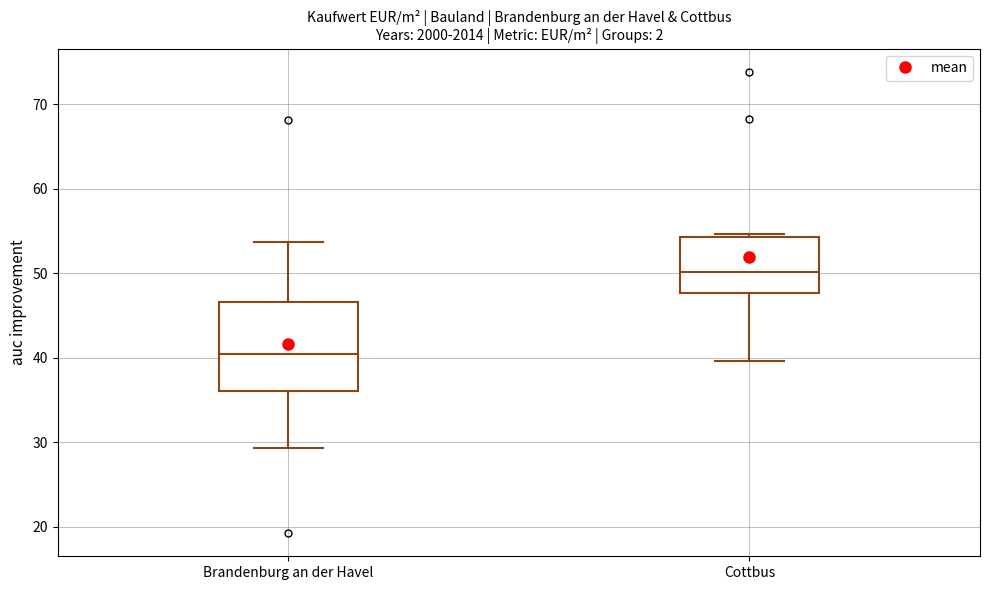

Reading left to right, read every box against the y-axis: the position of its median line, the range the box covers, and the ends of its whiskers. The values are not printed on the chart, so give them approximately, as read against the axis.

Brandenburg an der Havel: median 40, box 36 to 47, whiskers 29 to 54
Cottbus: median 50, box 48 to 54, whiskers 40 to 55